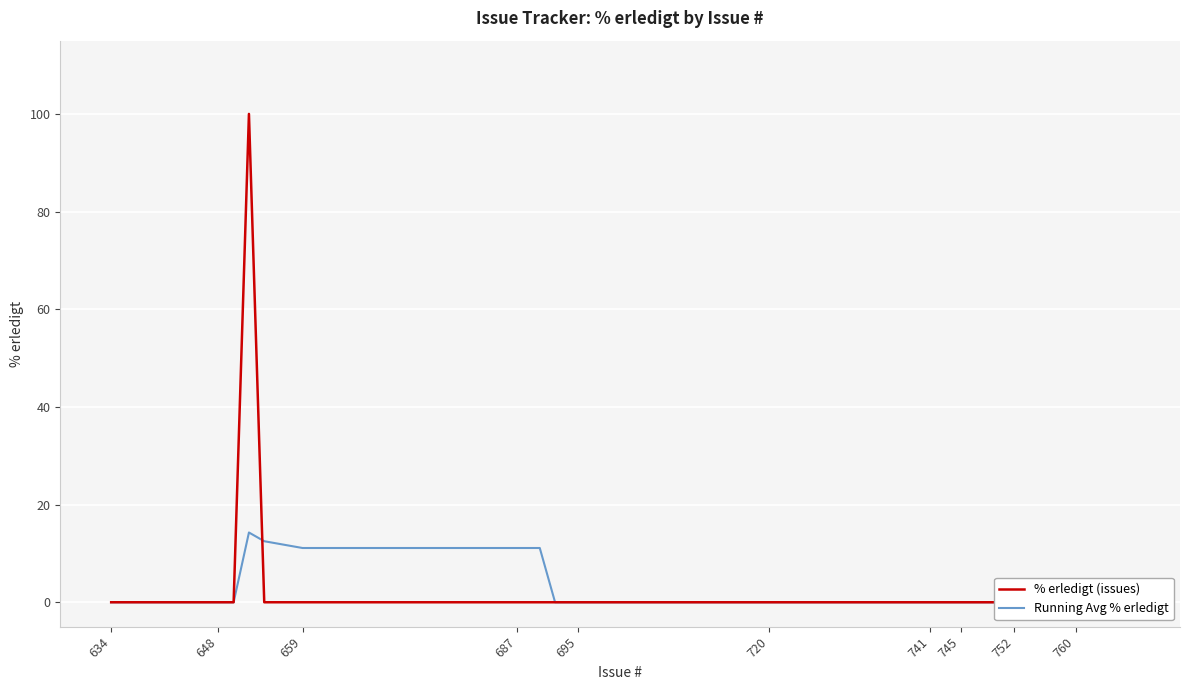

What are all the series names shown in the legend?

% erledigt (issues), Running Avg % erledigt